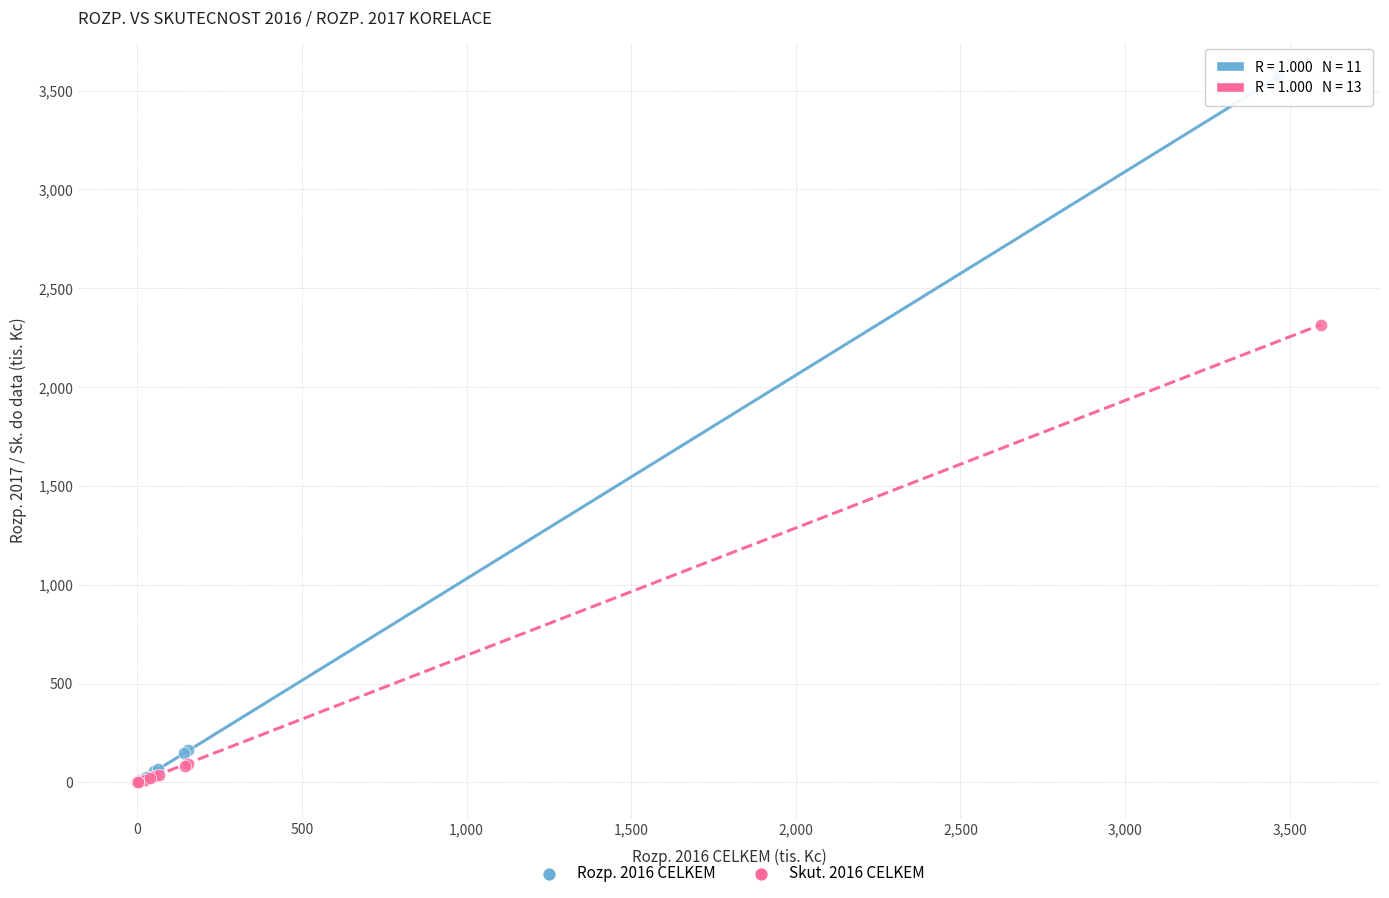

Which series contains the highest Y value?

Rozp. 2016 CELKEM